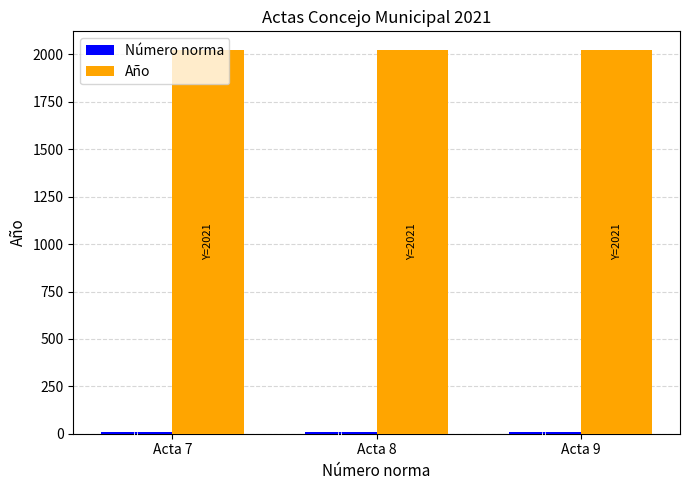

What is the spread (max minus min) of values at Acta 9?

2012